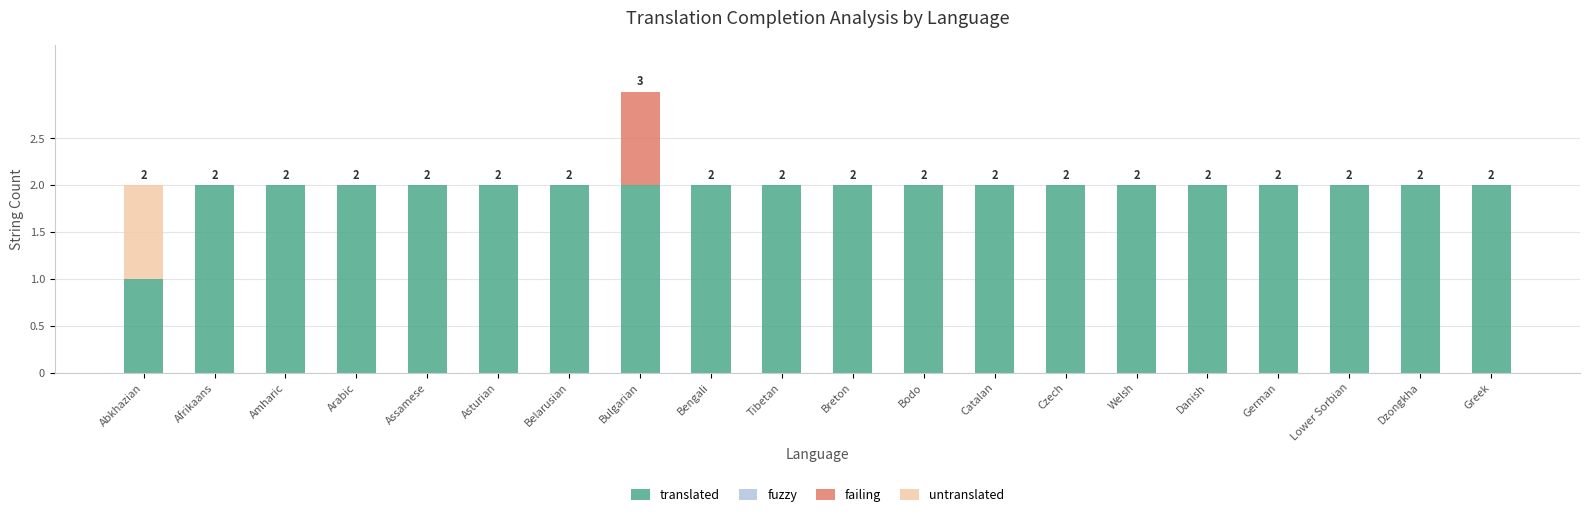

True or false: translated has a value of 2 at Bodo.

True